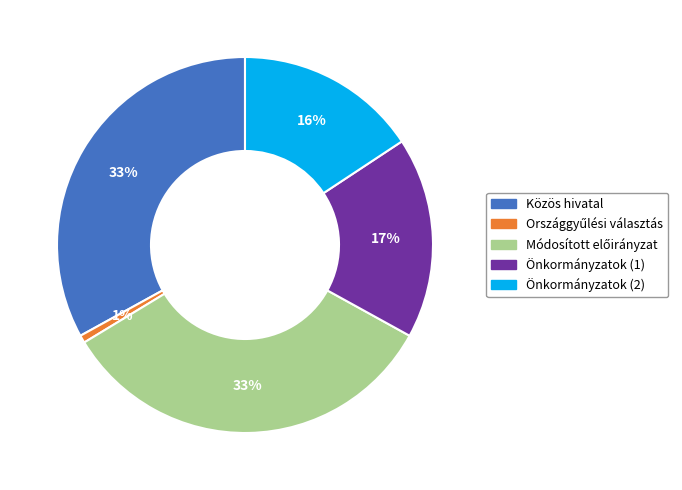

Is it true that Önkormányzatok (2) is 9% of the pie?

False